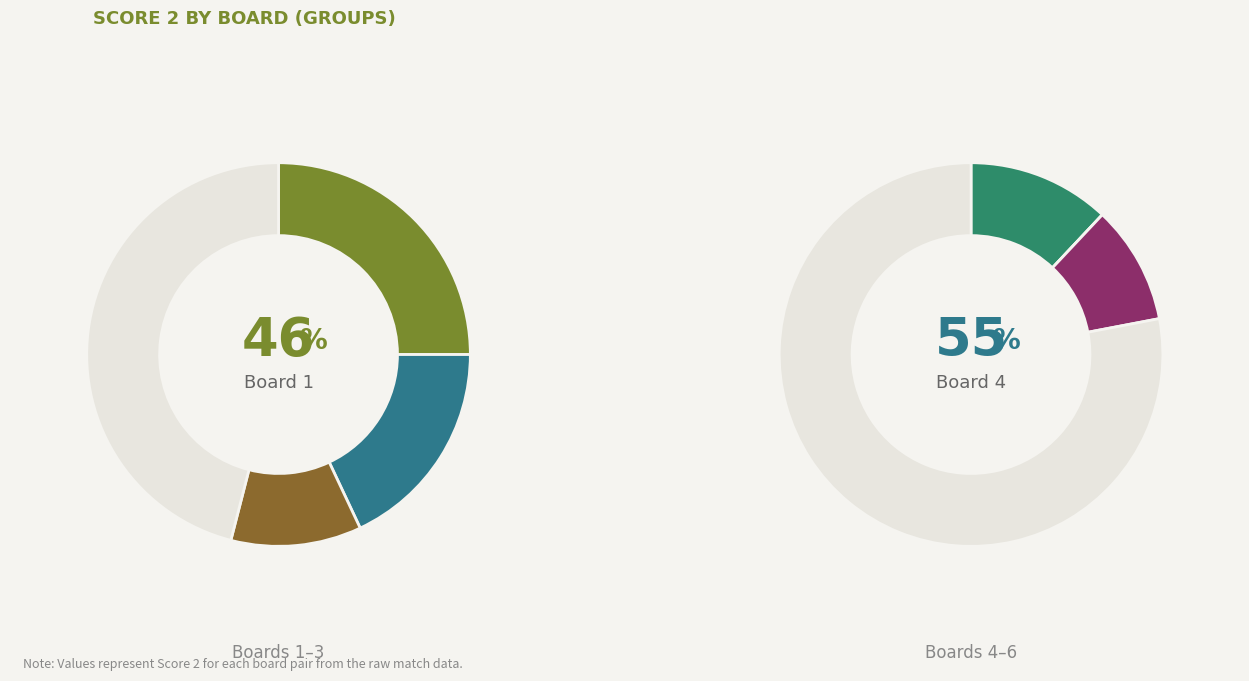

The Board 5 slice represents 0% of the pie. True or false?

True